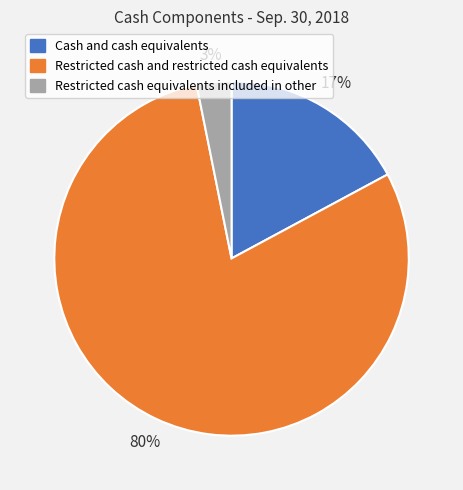

To the nearest percent, what portion does Restricted cash equivalents included in other represent?

3%